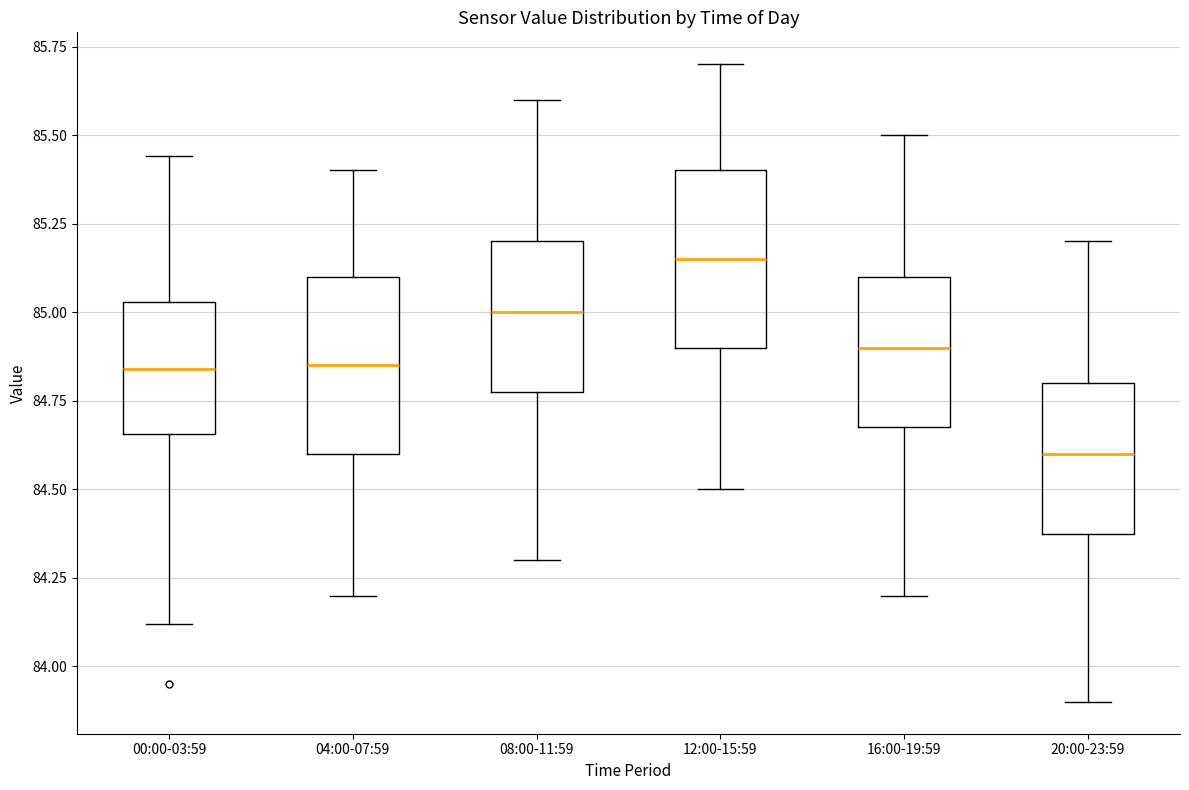

Reading left to right, read every box against the y-axis: the position of its median line, the range the box covers, and the ends of its whiskers. The values are not printed on the chart, so give them approximately, as read against the axis.

00:00-03:59: median 84.85, box 84.65 to 85.05, whiskers 84.10 to 85.45
04:00-07:59: median 84.85, box 84.60 to 85.10, whiskers 84.20 to 85.40
08:00-11:59: median 85.00, box 84.80 to 85.20, whiskers 84.30 to 85.60
12:00-15:59: median 85.15, box 84.90 to 85.40, whiskers 84.50 to 85.70
16:00-19:59: median 84.90, box 84.70 to 85.10, whiskers 84.20 to 85.50
20:00-23:59: median 84.60, box 84.40 to 84.80, whiskers 83.90 to 85.20